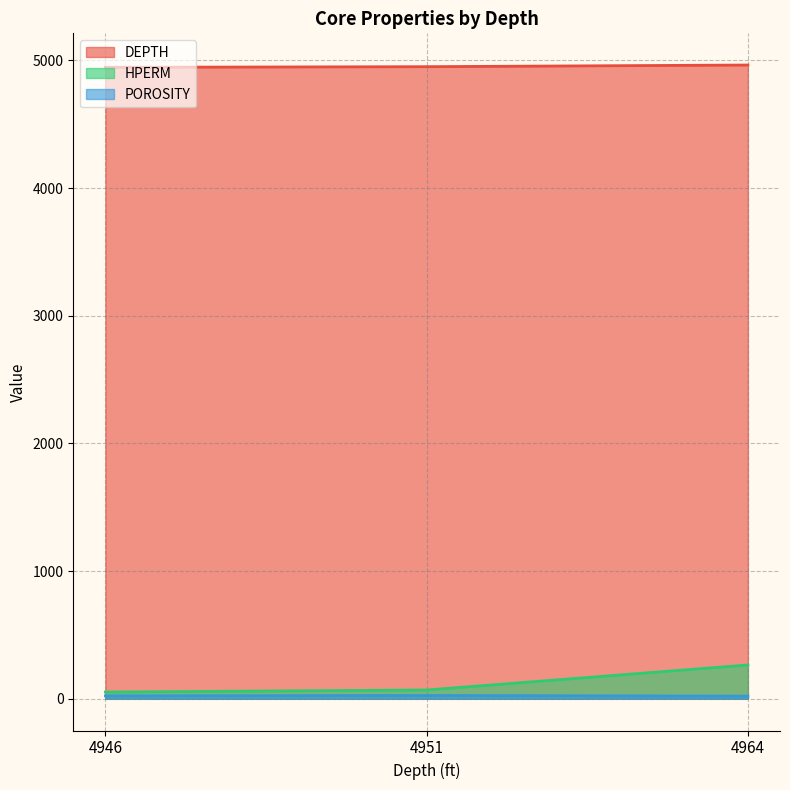

What is the sum of all DEPTH values?

14861.0